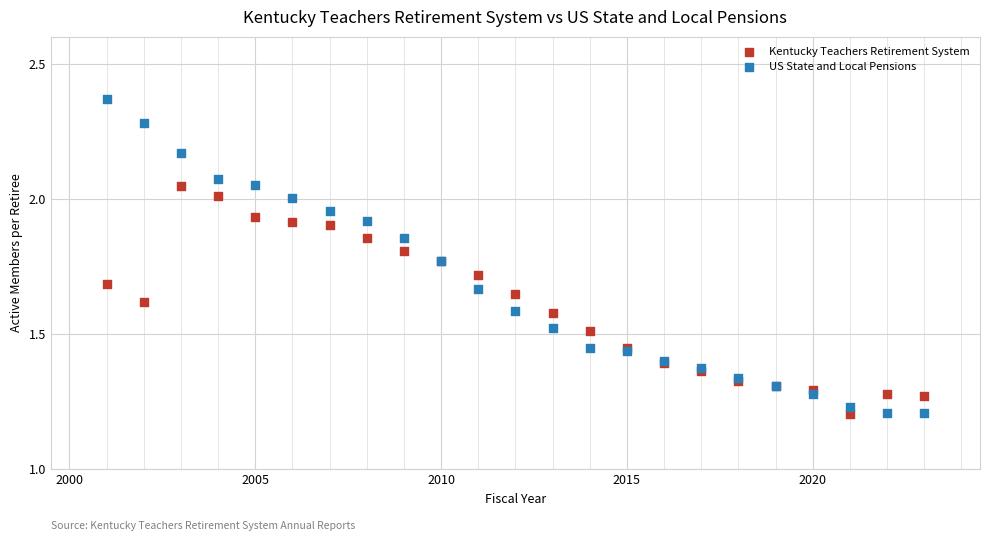

Which series reaches the maximum Y coordinate?

US State and Local Pensions